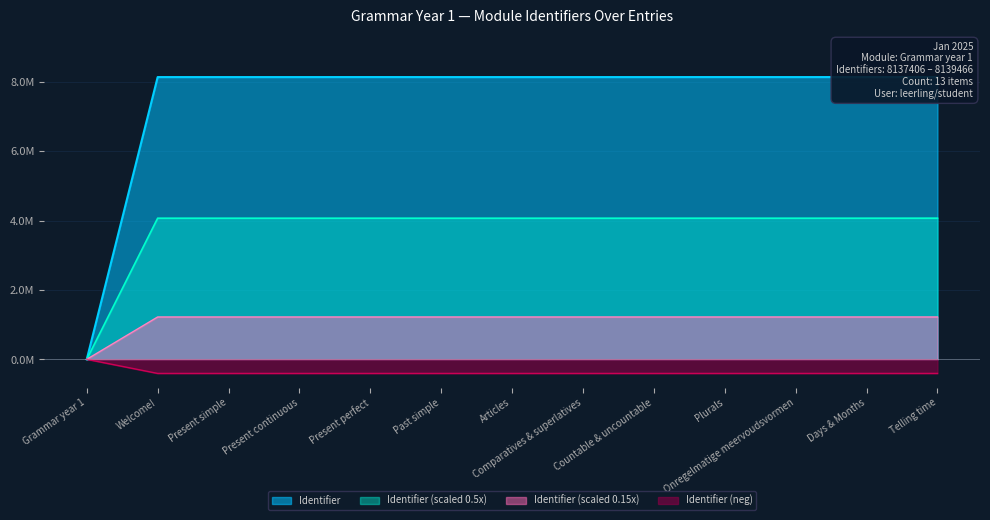

Where does the data first go above 8?

Welcome!